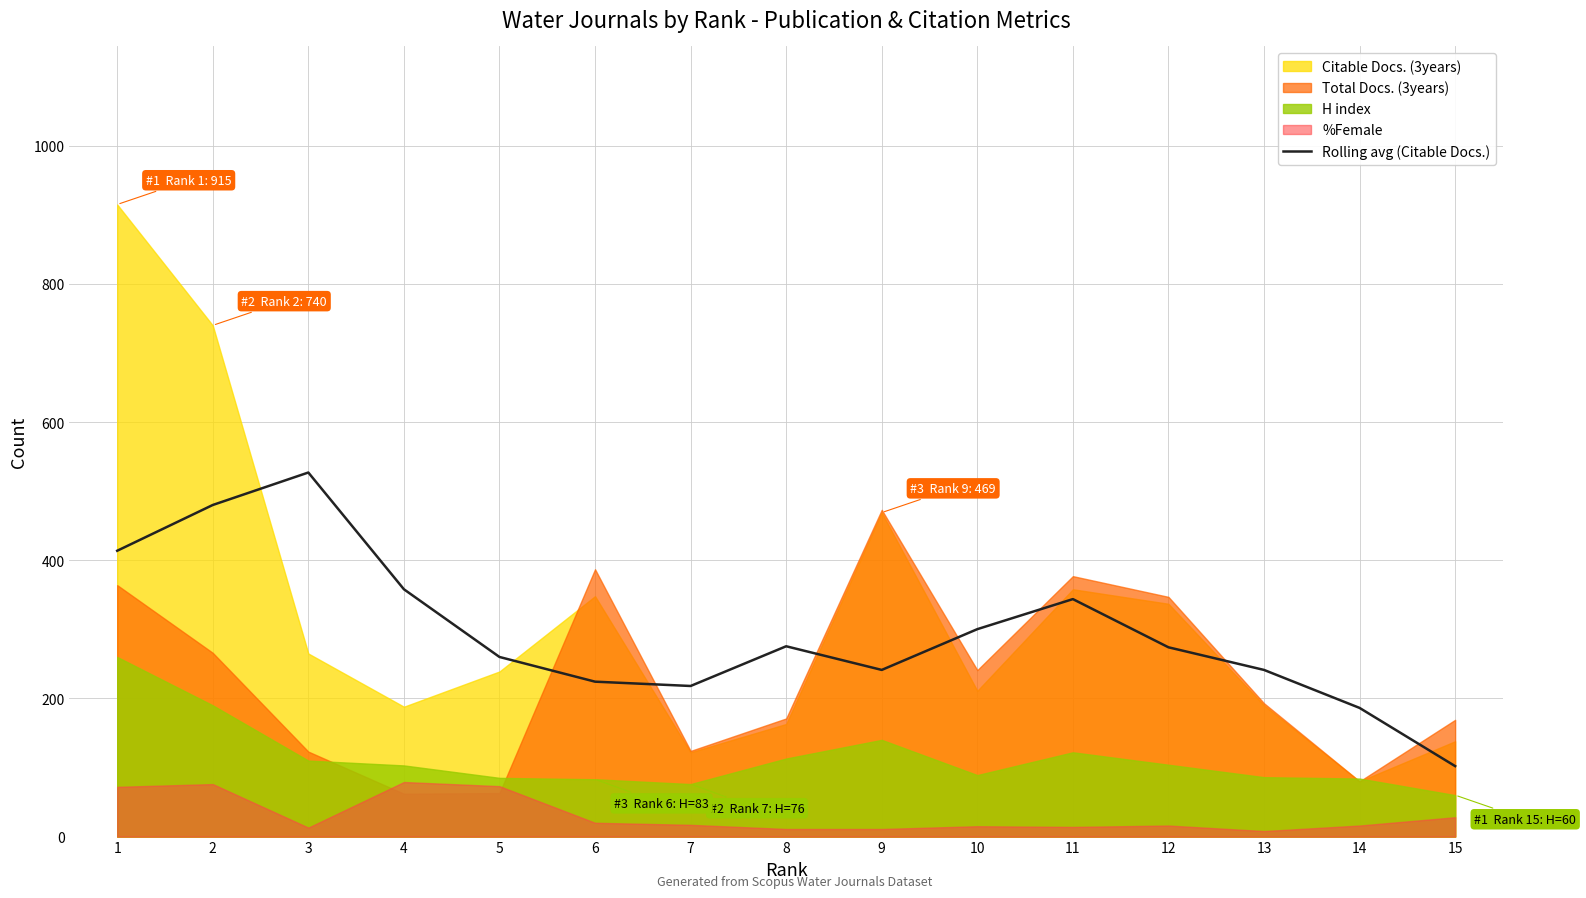

What is the ratio of the value at 5 to the value at 3?

0.5